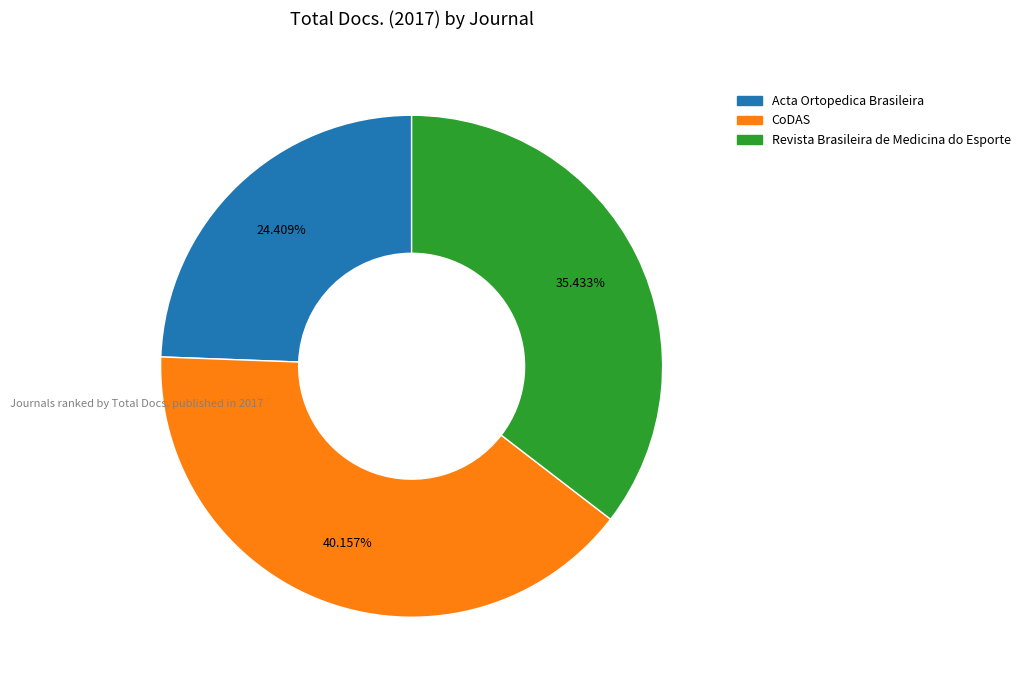

To the nearest percent, what percentage of the pie is Revista Brasileira de Medicina do Esporte?

35%